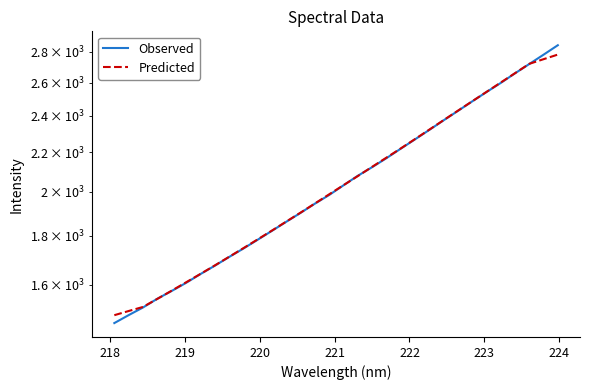

True or false: Predicted and Observed cross at least once.

True